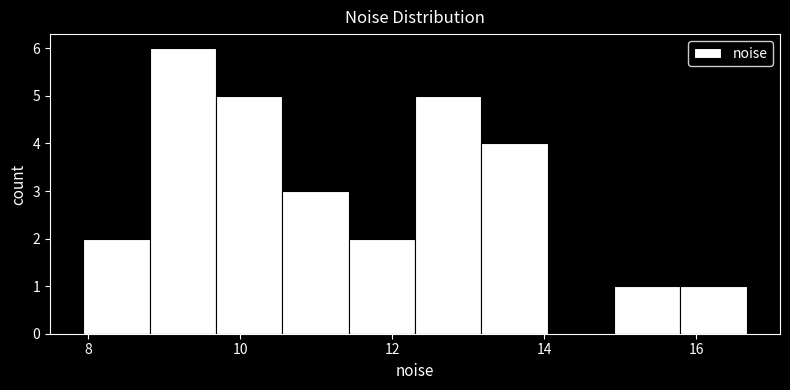

How tall is the bar that spans 8.8 to 9.6 on the x-axis? Neither the bar edges nor the heights are printed on the chart, so give them approximately, as read against the axes.

6